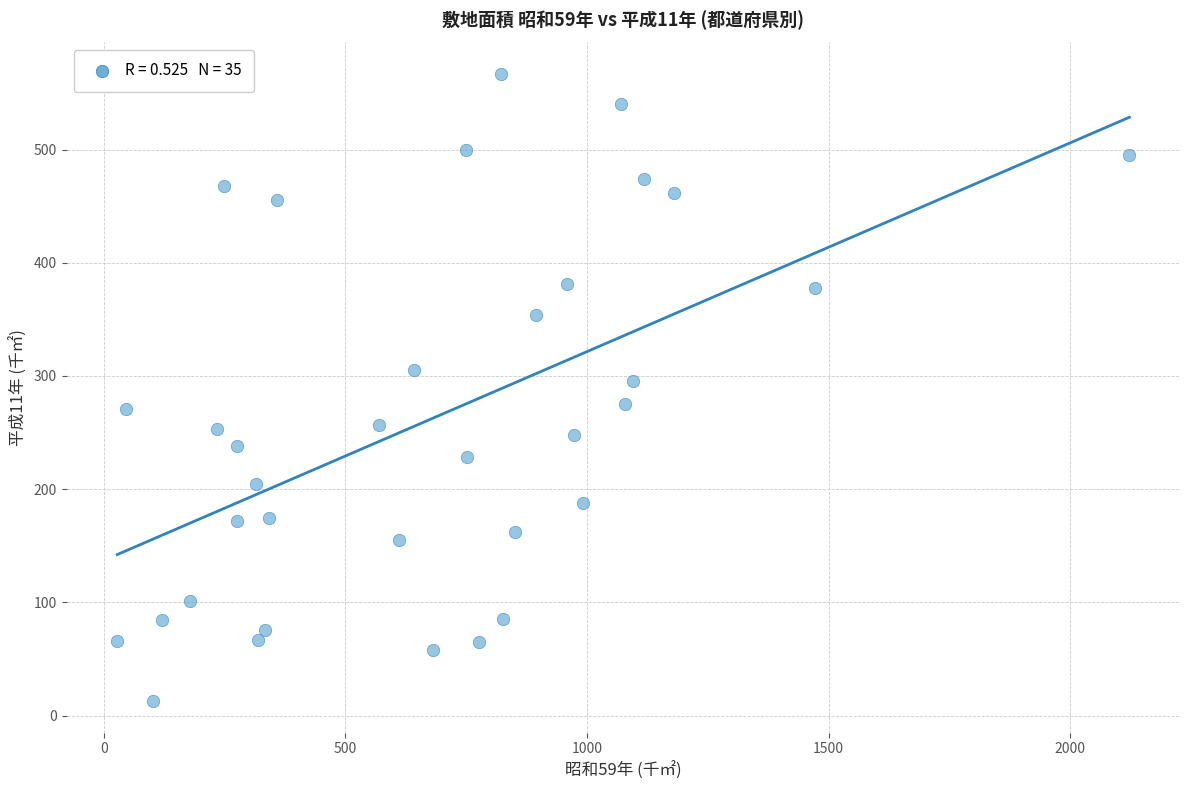

What is the range of Y values (max minus min)?

554.2